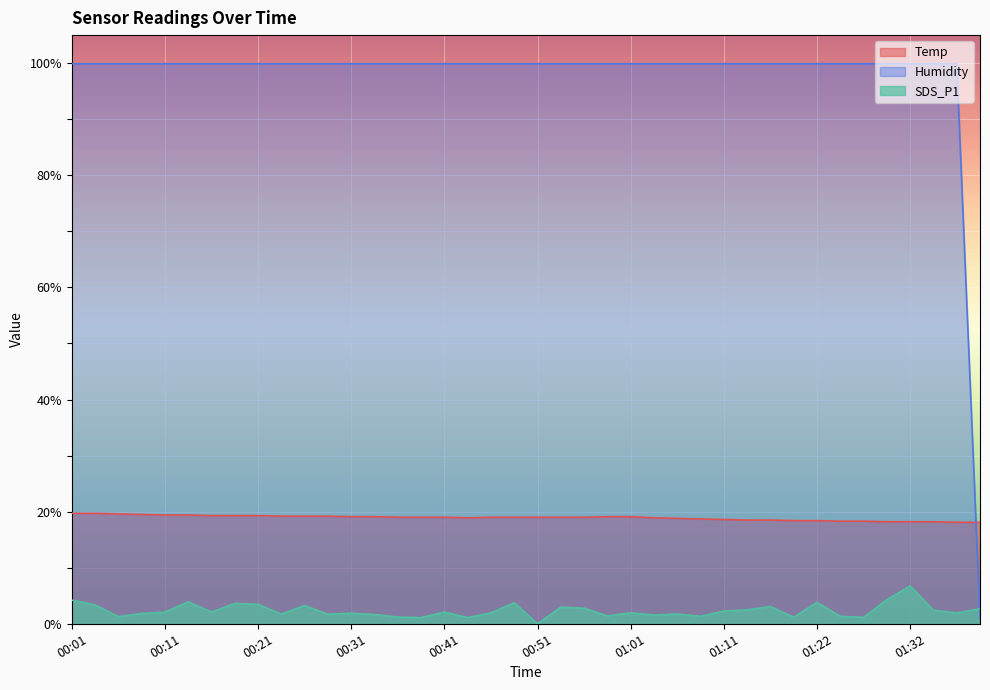

Which series has the largest total across all categories?

Humidity